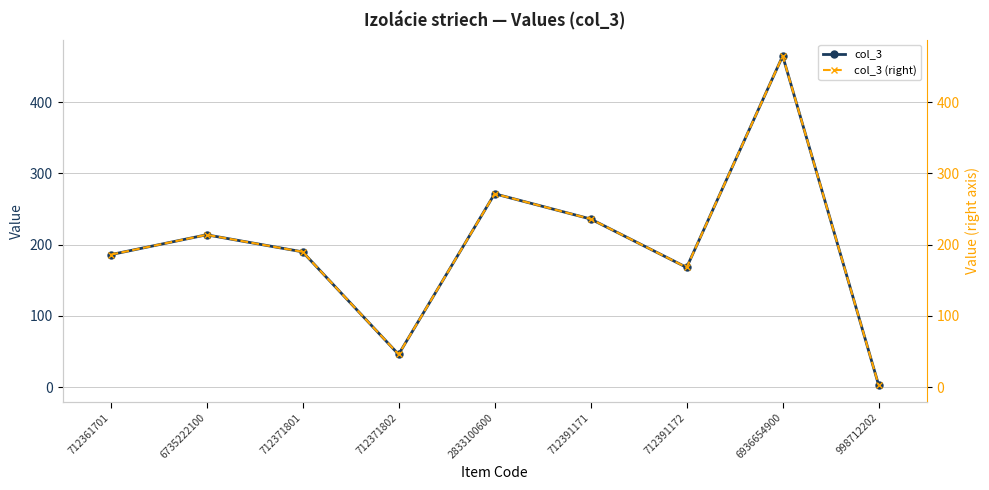

How many values in the col_3 (right) series exceed 190?

5